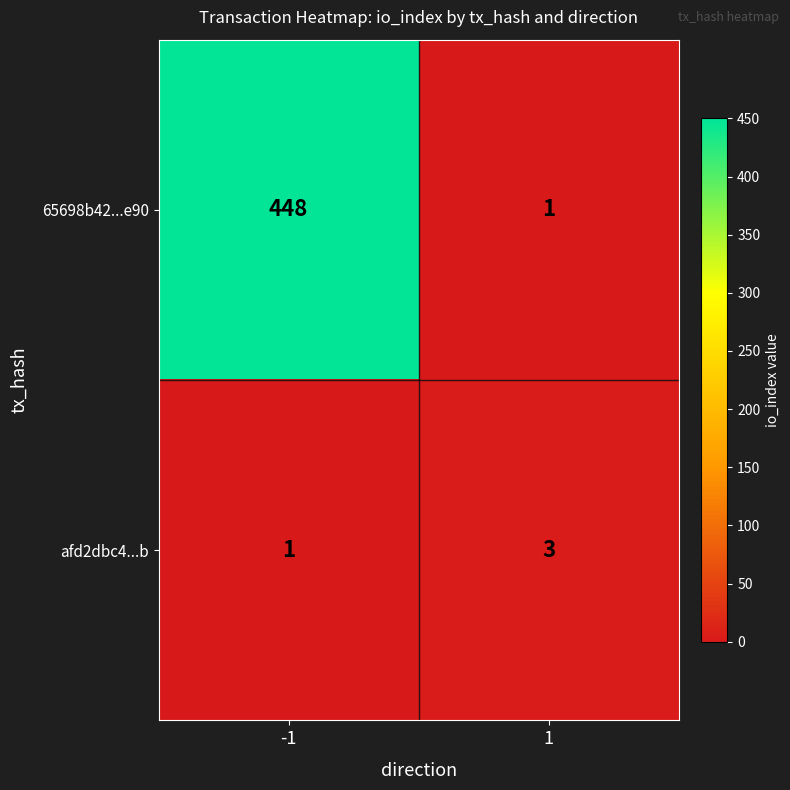

What is the sum of all 65698b42...e90 values?

449